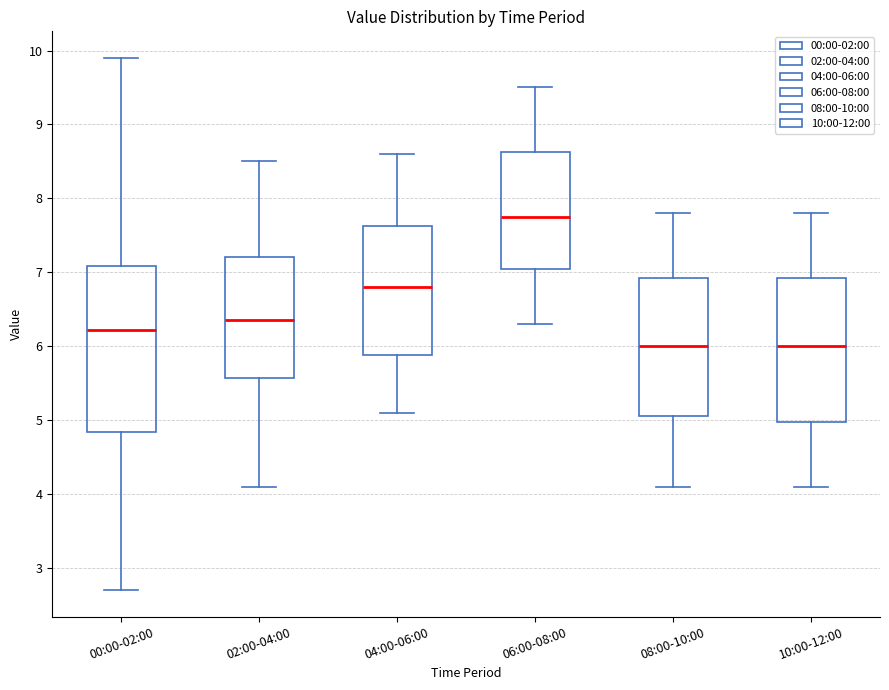

Reading left to right, transcribe this box plot: for each box, give where its median line is, the range the box spans, and where its two whiskers end, as read against the y-axis. The values are not printed on the chart, so give them approximately, as read against the axis.

00:00-02:00: median 6.2, box 4.8 to 7.1, whiskers 2.7 to 9.9
02:00-04:00: median 6.4, box 5.6 to 7.2, whiskers 4.1 to 8.5
04:00-06:00: median 6.8, box 5.9 to 7.6, whiskers 5.1 to 8.6
06:00-08:00: median 7.8, box 7.1 to 8.6, whiskers 6.3 to 9.5
08:00-10:00: median 6.0, box 5.1 to 6.9, whiskers 4.1 to 7.8
10:00-12:00: median 6.0, box 5.0 to 6.9, whiskers 4.1 to 7.8